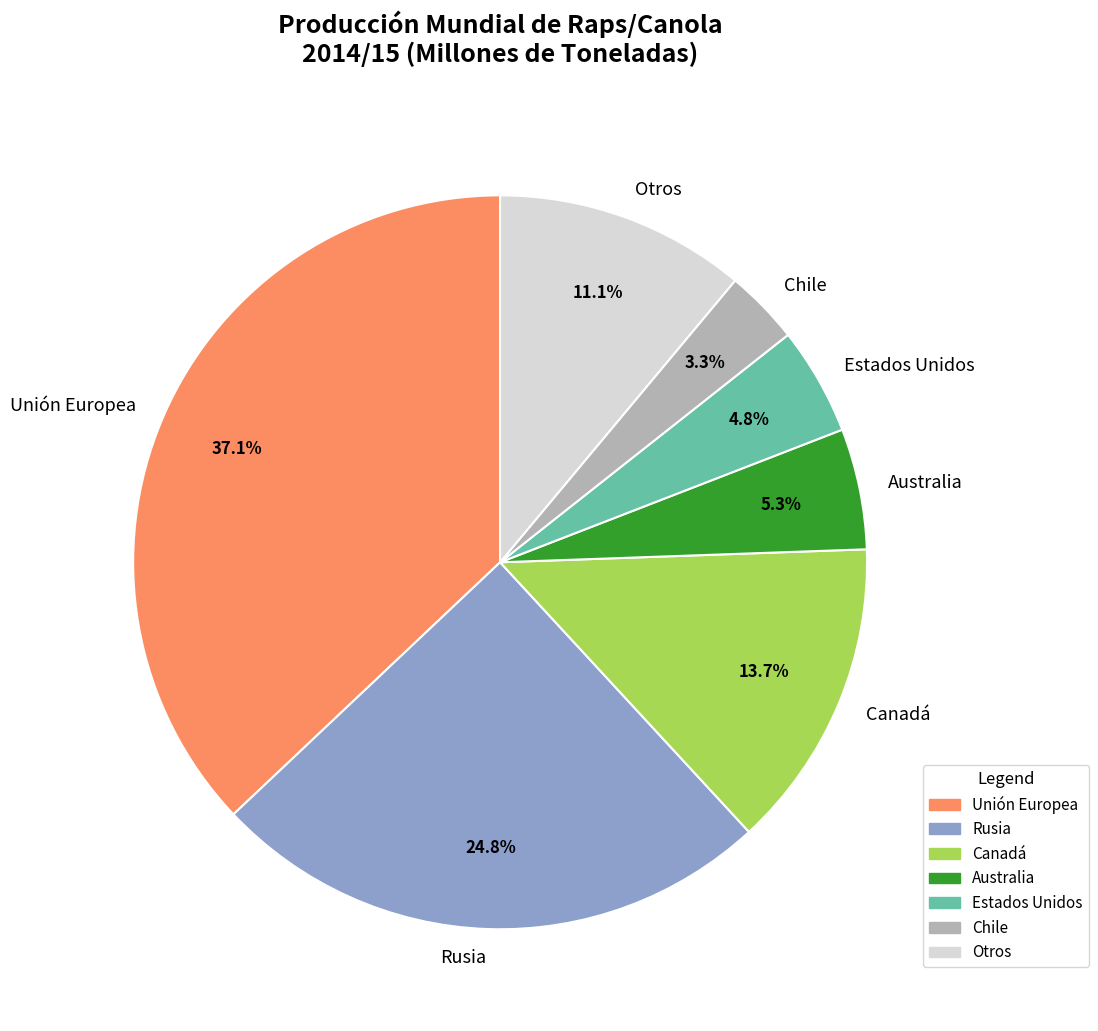

What percentage do Australia and Estados Unidos together represent?

10.1%